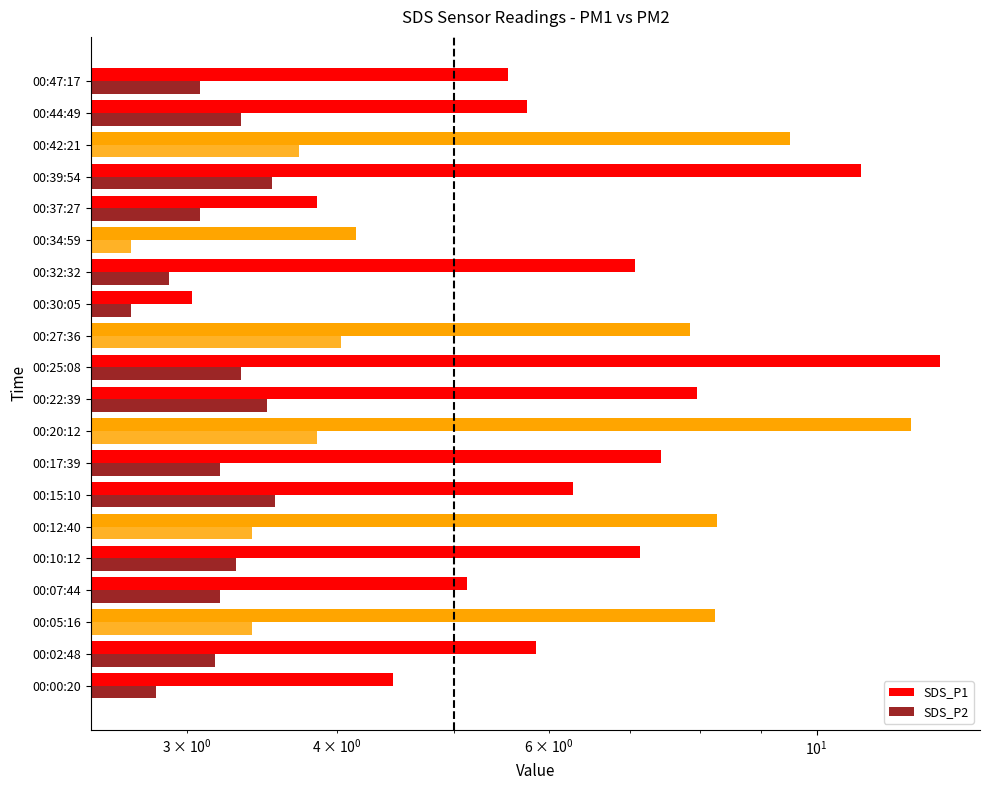

Is it true that SDS_P1 equals 11.2 at 00:32:32?

False